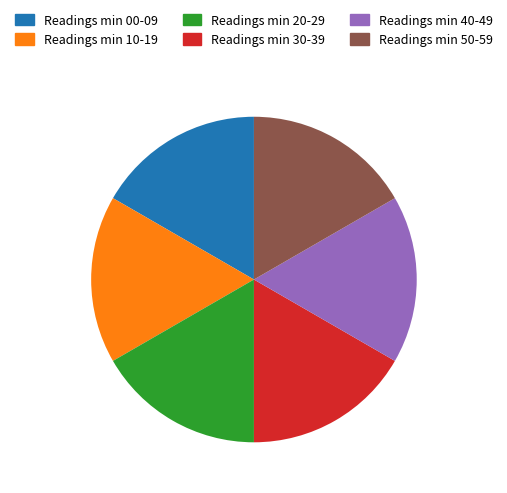

The Readings min 30-39 slice represents 11% of the pie. True or false?

False